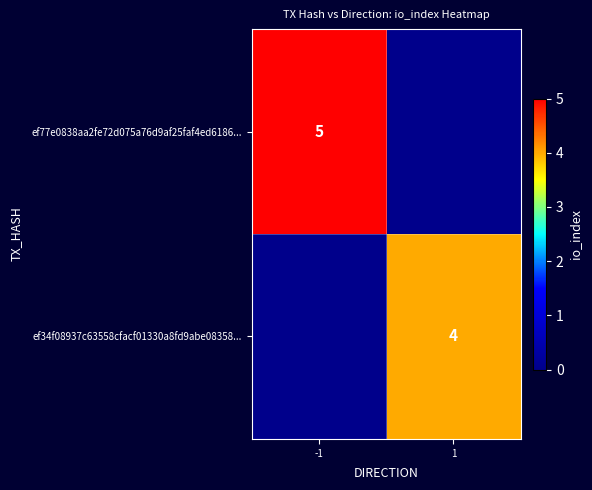

True or false: ef77e0838aa2fe72d075a76d9af25faf4ed6186... has a value of 8 at -1.

False